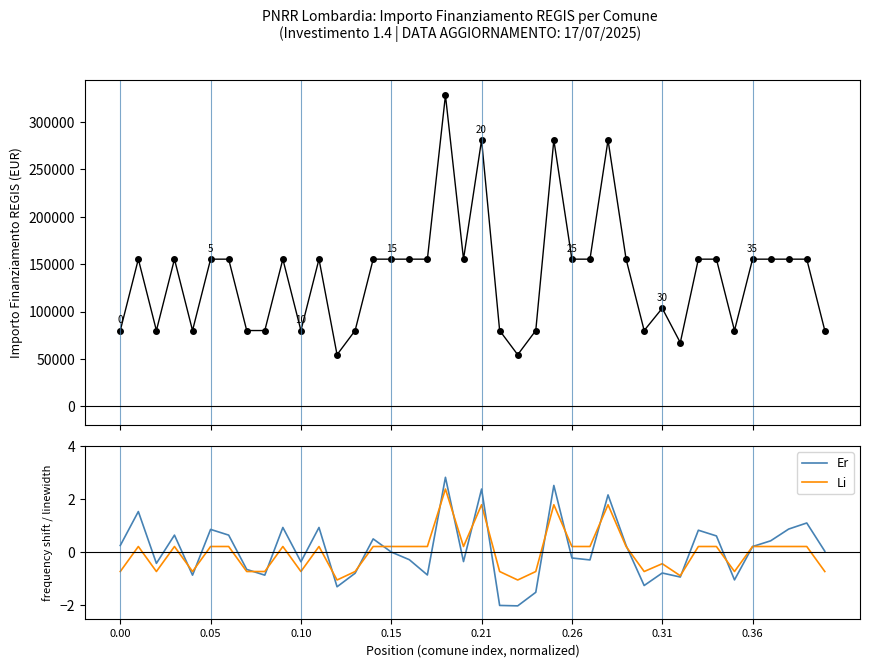

What is the difference between the maximum and minimum values in the IMPORTO FINANZIAMENTO REGIS series?

273748.0